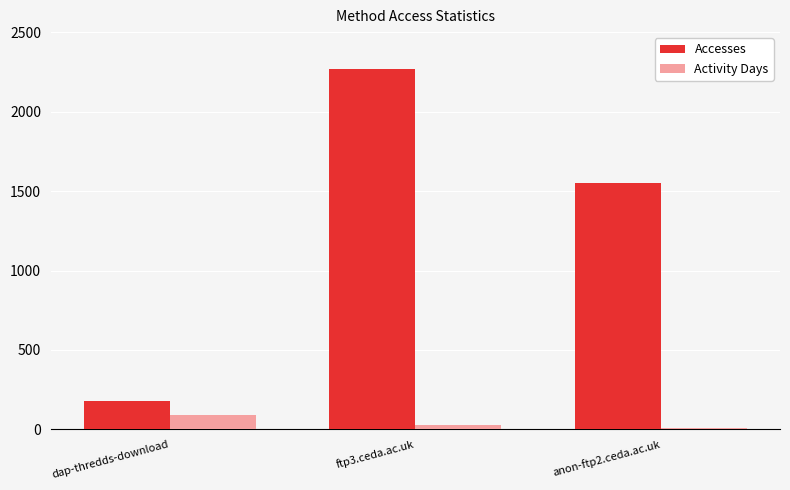

What is the smallest value displayed?

11